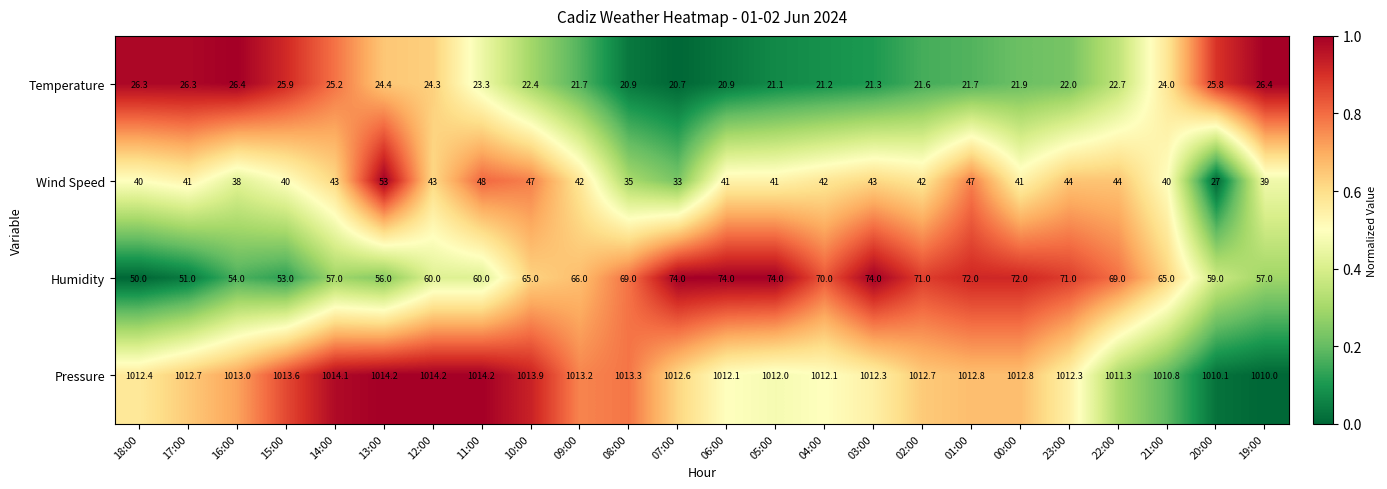

Which series has the largest range (max minus min)?

Wind Speed